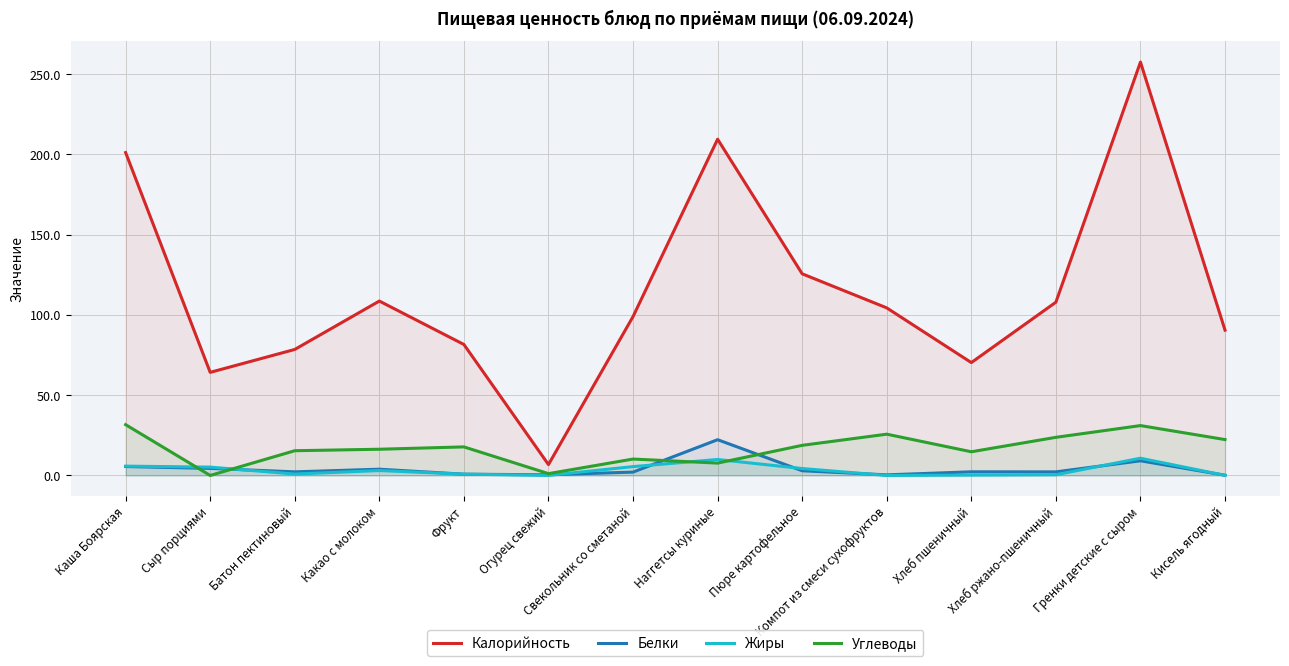

Rank the categories by Жиры value from highest to lowest.

Гренки детские с сыром, Наггетсы куриные, Каша Боярская, Свекольник со сметаной, Сыр порциями, Пюре картофельное, Какао с молоком, Батон пектиновый, Фрукт, Хлеб ржано-пшеничный, Хлеб пшеничный, Огурец свежий, Кисель ягодный, Компот из смеси сухофруктов